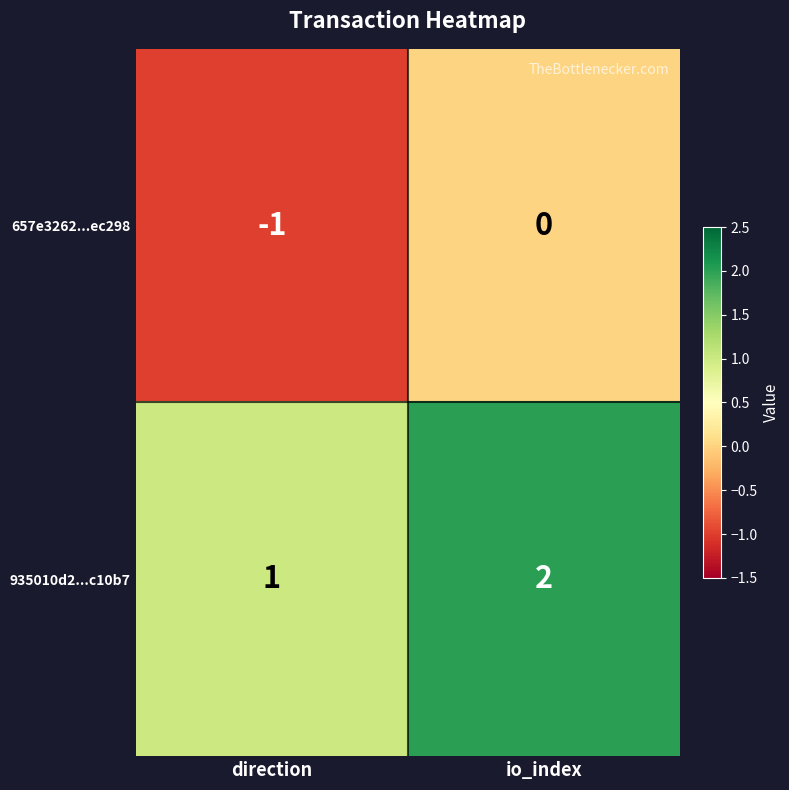

Rank the series at io_index from lowest to highest value.

657e3262...ec298, 935010d2...c10b7